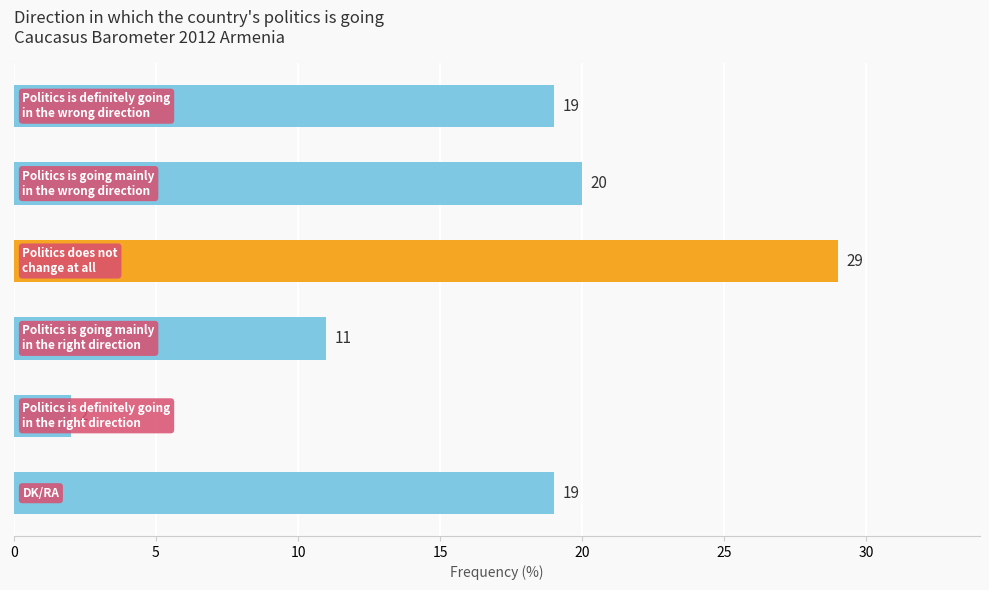

What is the average value?

17